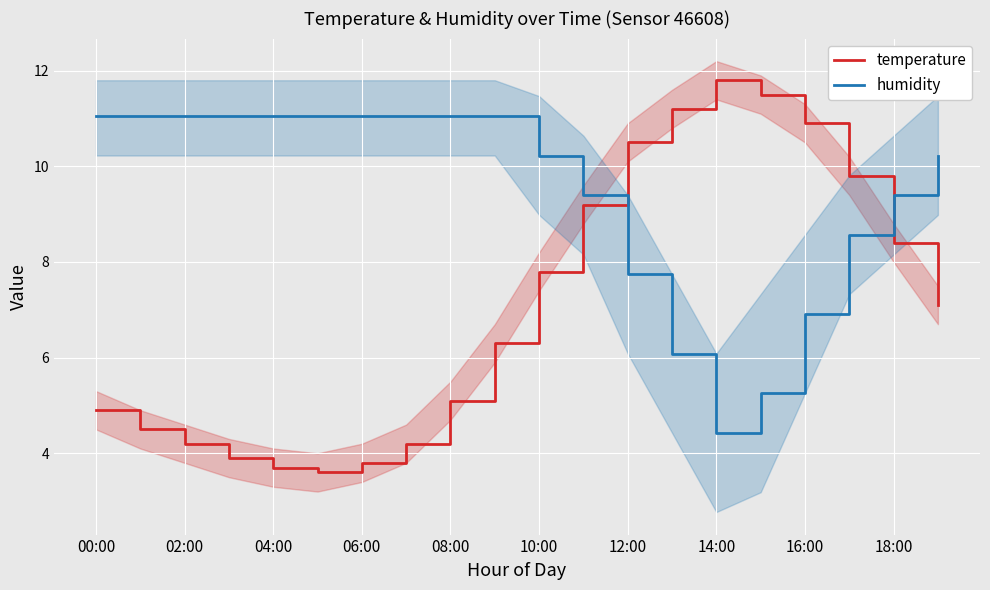

Which series ends up on top after the final intersection of humidity and temperature?

humidity